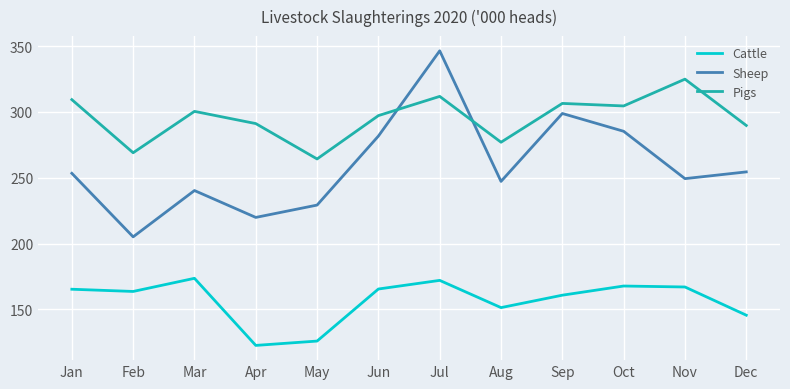

Is this an area chart (filled region under the line)?

No